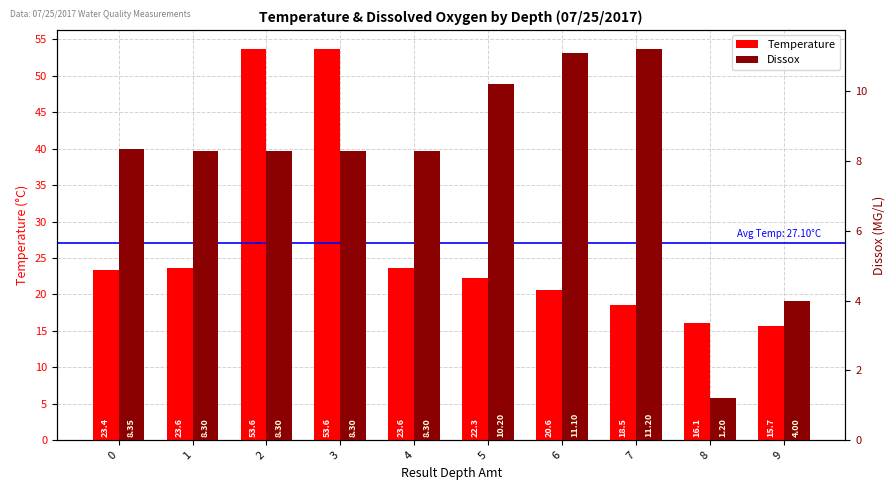

At how many categories does at least one series exceed 43?

2